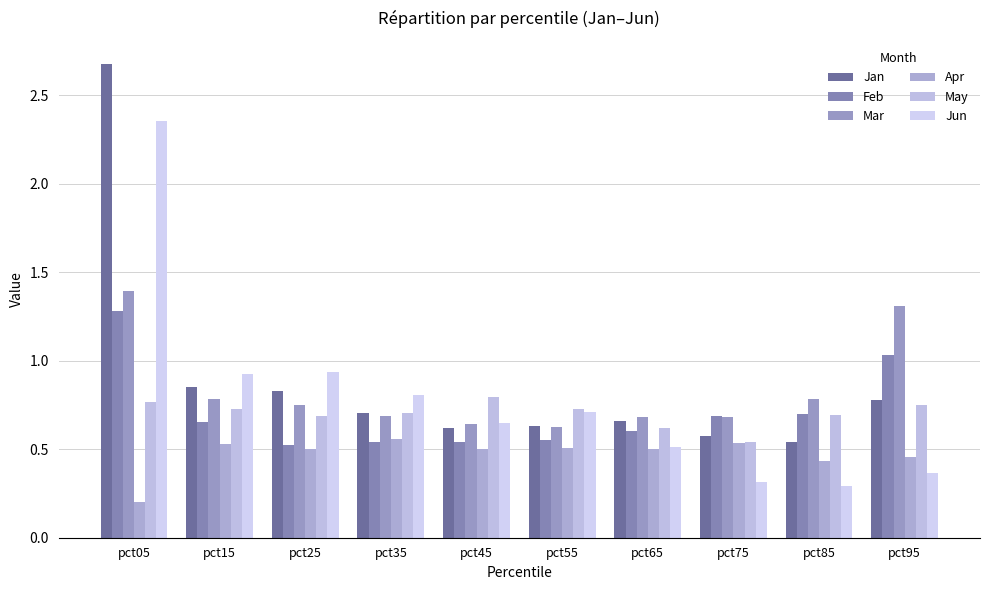

How many categories are shown in the chart?

10